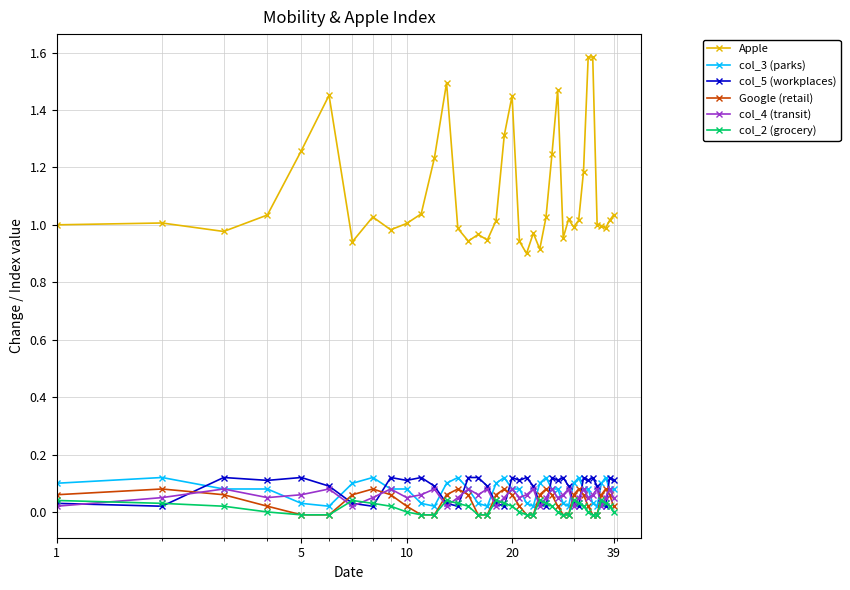

True or false: Google (retail) and Apple cross at least once.

False